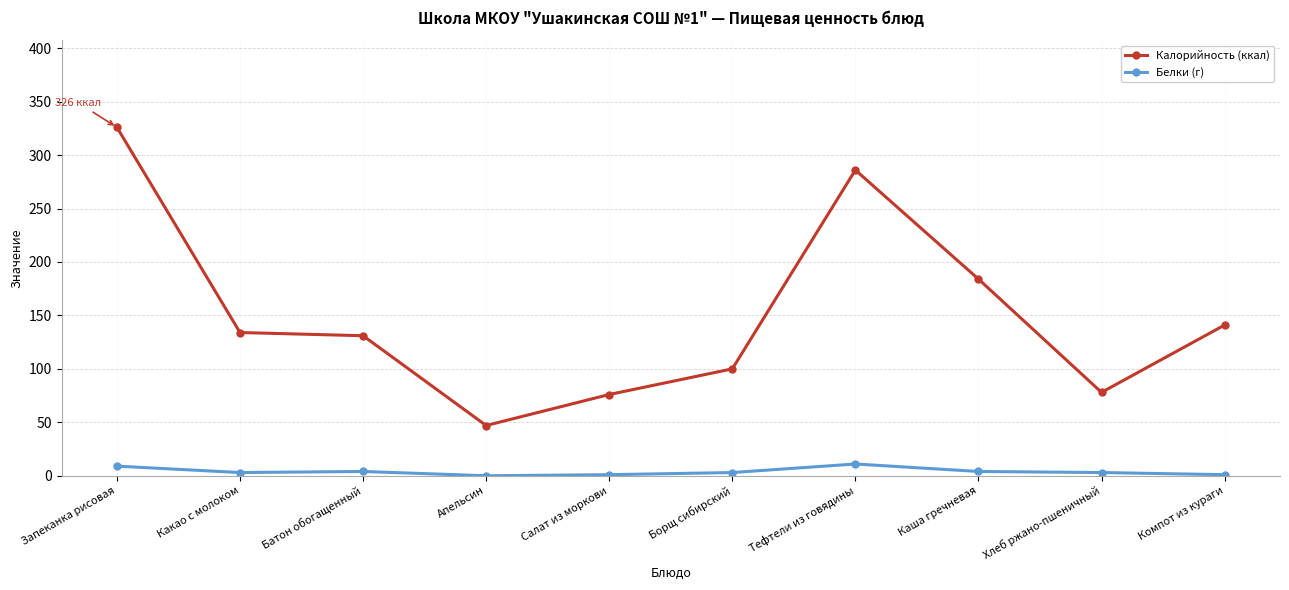

What is the label of the 4th point from the left?

Апельсин